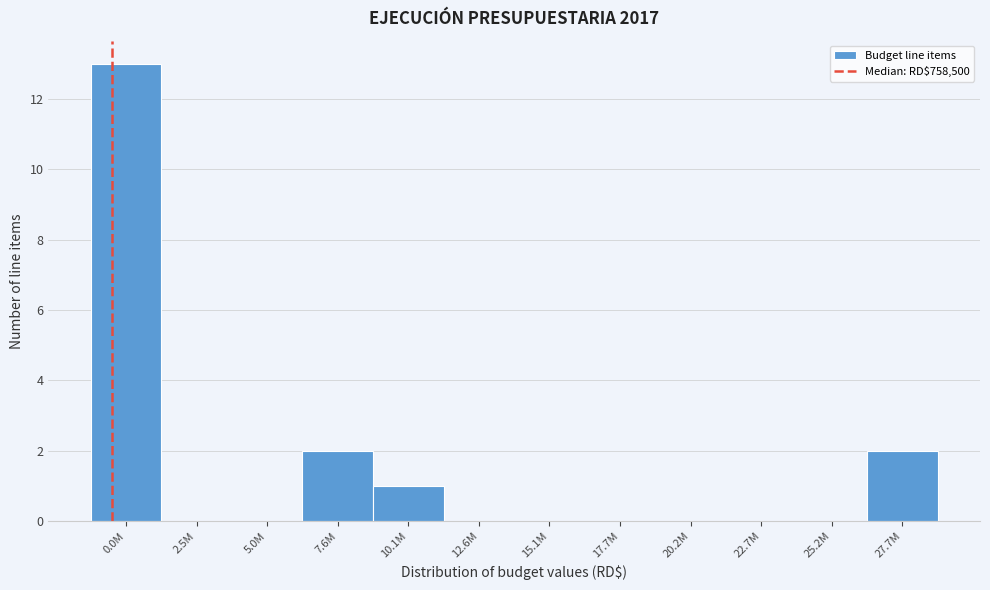

Reading left to right, list all the values displayed in this chart.

0.0M=13	2.5M=0	5.0M=0	7.6M=2	10.1M=1	12.6M=0	15.1M=0	17.7M=0	20.2M=0	22.7M=0	25.2M=0	27.7M=2